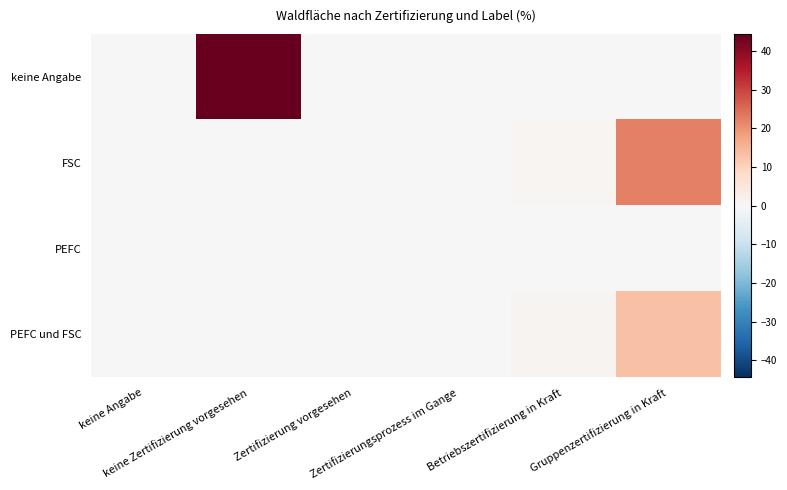

Between Zertifizierung vorgesehen and Gruppenzertifizierung in Kraft, which series saw the biggest shift?

FSC